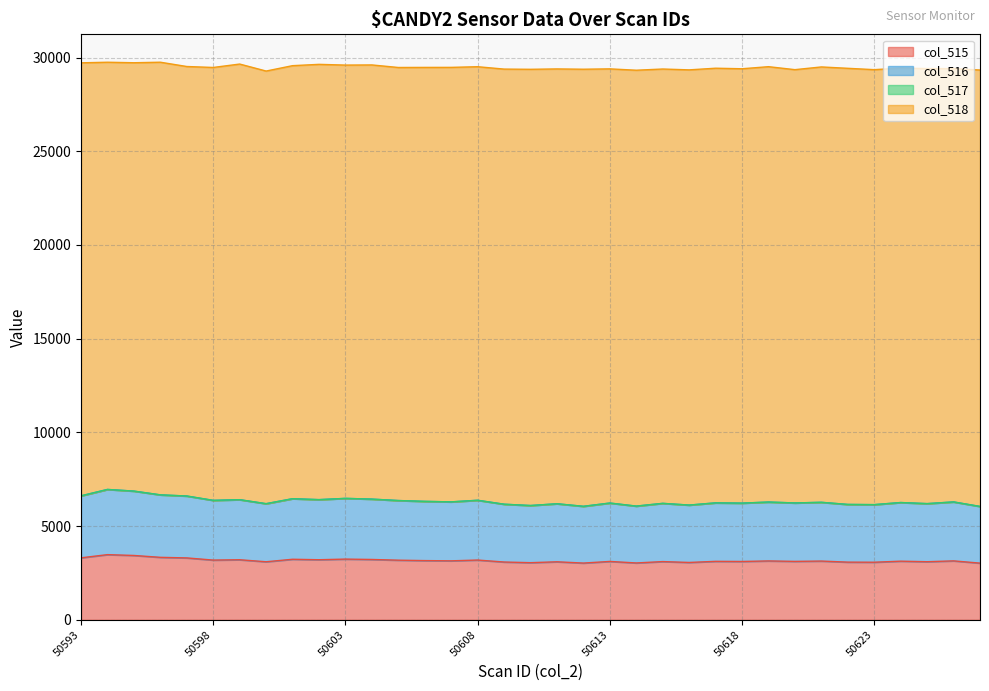

How many data points in col_515 are less than 3135?

17